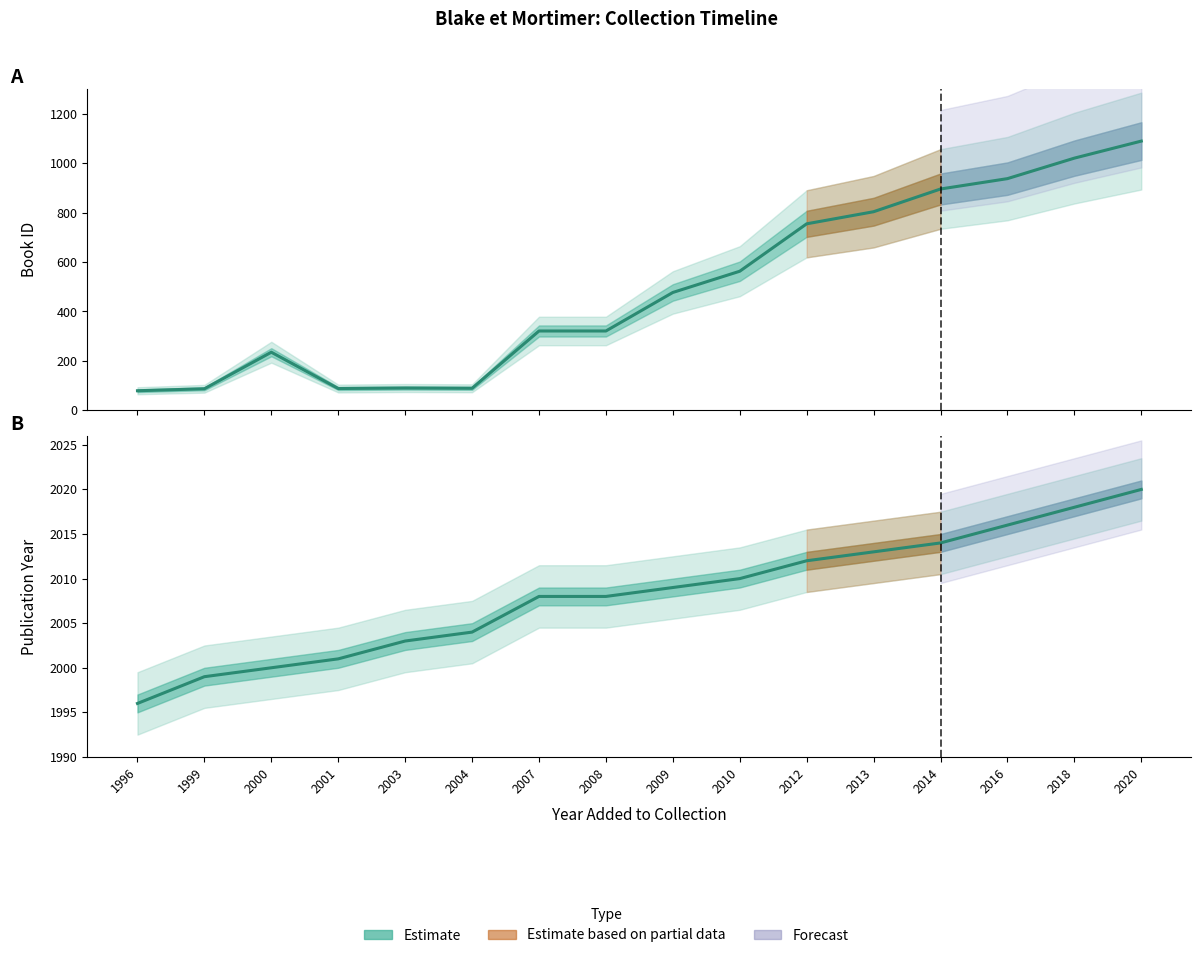

Which category has the lowest value across all series?

1996